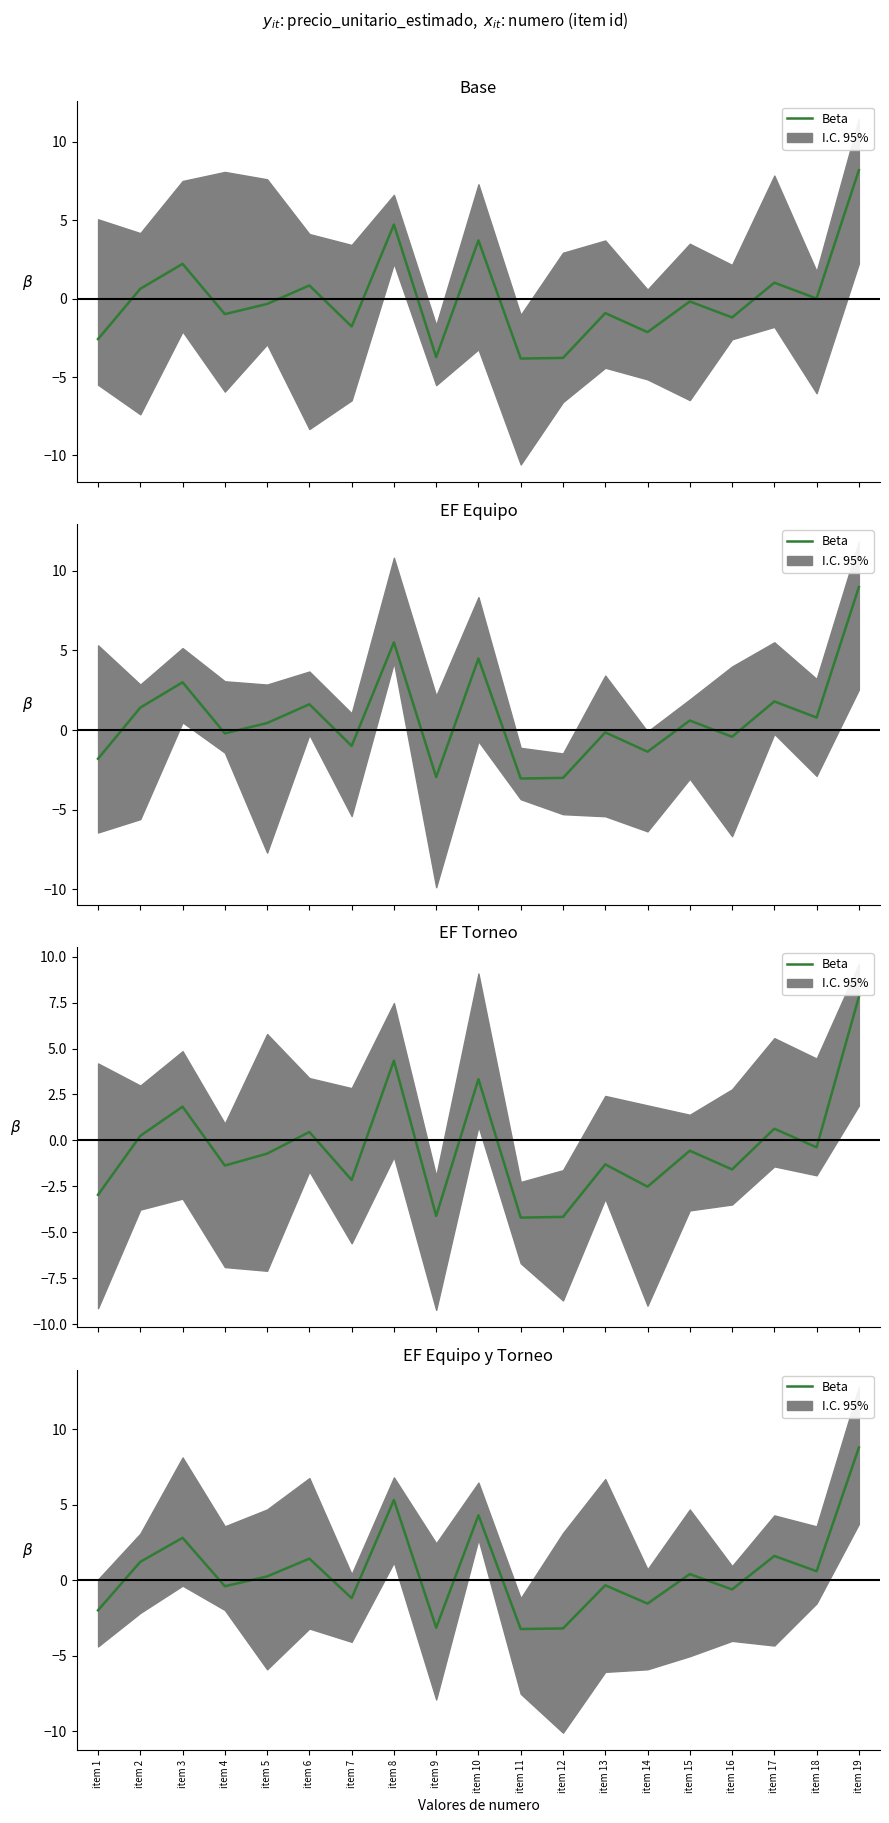

How many lines are shown in the chart?

1